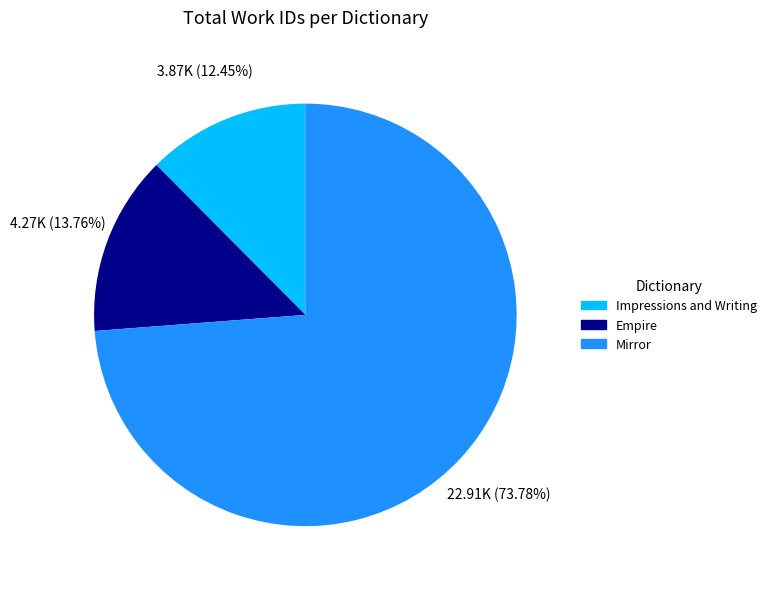

Does any single category account for the majority?

Yes